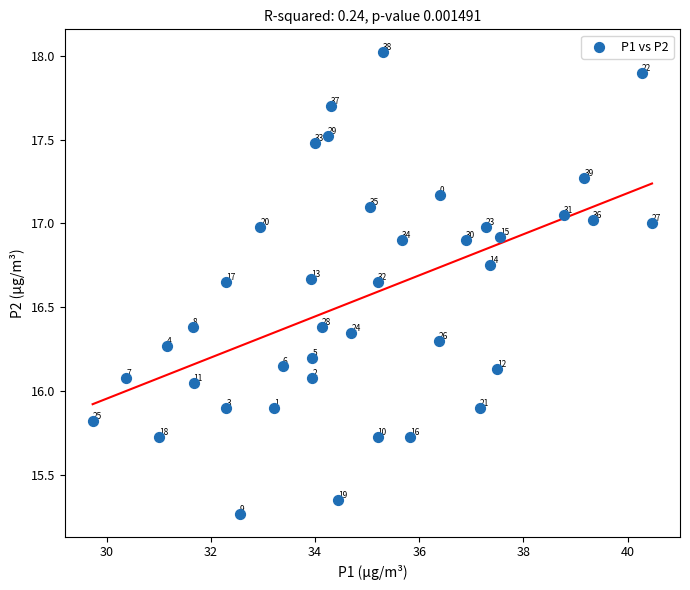

What is the range of X values (max minus min)?

10.7